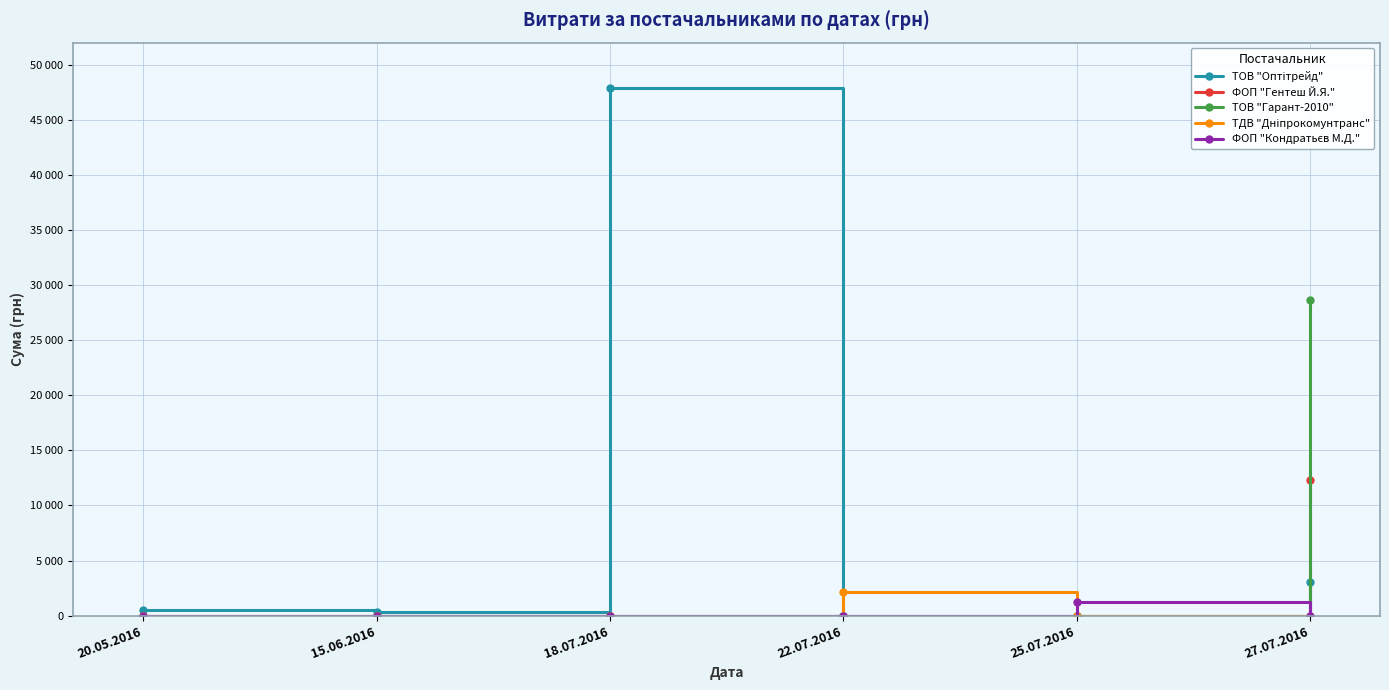

Rank the categories by ТОВ "Оптітрейд" value from highest to lowest.

18.07.2016, 27.07.2016, 20.05.2016, 15.06.2016, 22.07.2016, 25.07.2016